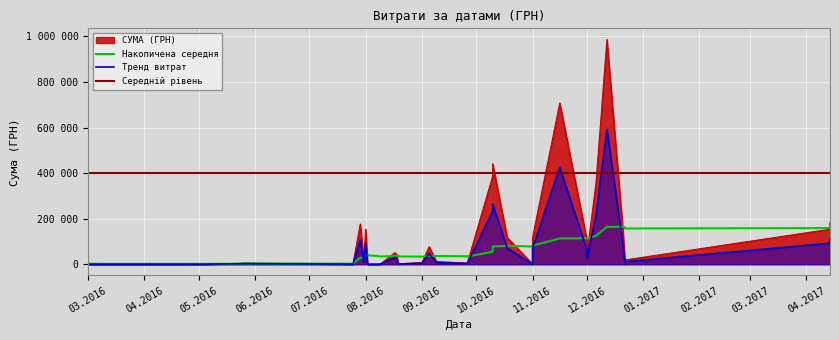

Which has a higher value, 02.03.2016 or 12.12.2016?

12.12.2016